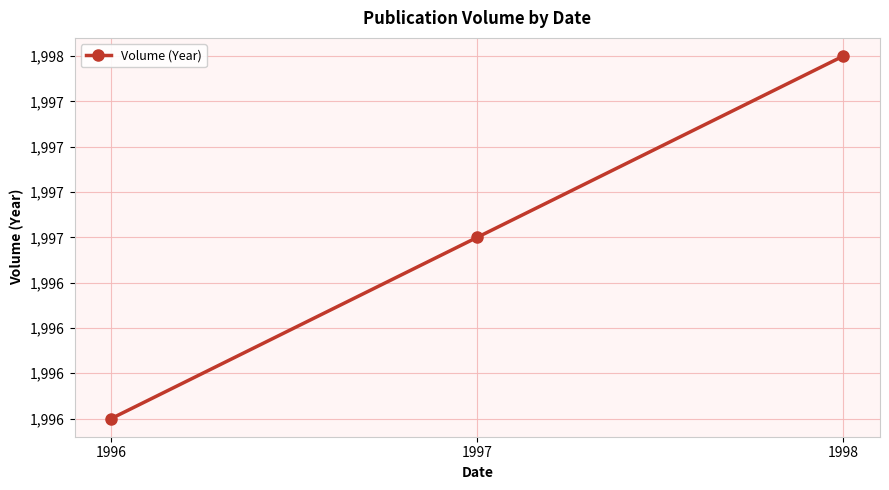

What is the change in value from 1996 to 1998?

+2